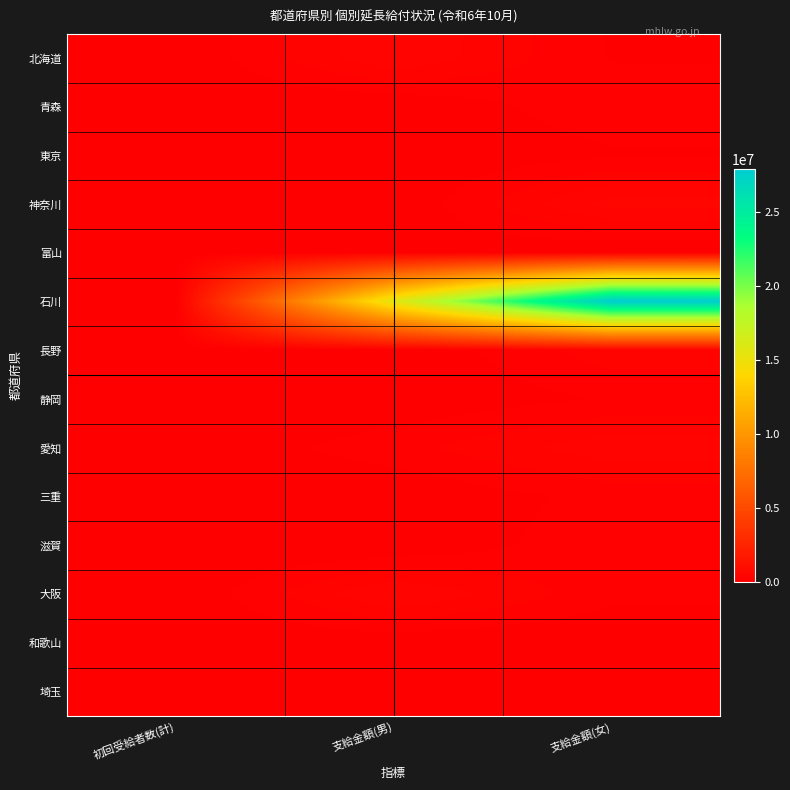

Reading left to right, extract all data points from this chart.

北海道: 初回受給者数(計)=0	支給金額(男)=433707	支給金額(女)=97720
青森: 初回受給者数(計)=0	支給金額(男)=0	支給金額(女)=193424
東京: 初回受給者数(計)=0	支給金額(男)=0	支給金額(女)=89264
神奈川: 初回受給者数(計)=0	支給金額(男)=0	支給金額(女)=481151
富山: 初回受給者数(計)=0	支給金額(男)=45909	支給金額(女)=0
石川: 初回受給者数(計)=0	支給金額(男)=15584972	支給金額(女)=27925724
長野: 初回受給者数(計)=0	支給金額(男)=0	支給金額(女)=285798
静岡: 初回受給者数(計)=0	支給金額(男)=0	支給金額(女)=119448
愛知: 初回受給者数(計)=0	支給金額(男)=178668	支給金額(女)=399691
三重: 初回受給者数(計)=0	支給金額(男)=0	支給金額(女)=149548
滋賀: 初回受給者数(計)=0	支給金額(男)=0	支給金額(女)=190354
大阪: 初回受給者数(計)=1	支給金額(男)=447018	支給金額(女)=141657
和歌山: 初回受給者数(計)=1	支給金額(男)=20655	支給金額(女)=0
埼玉: 初回受給者数(計)=0	支給金額(男)=9674	支給金額(女)=0